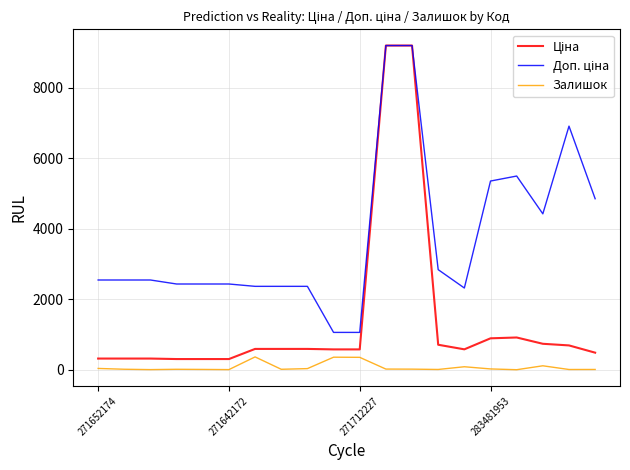

How many lines are shown in the chart?

3